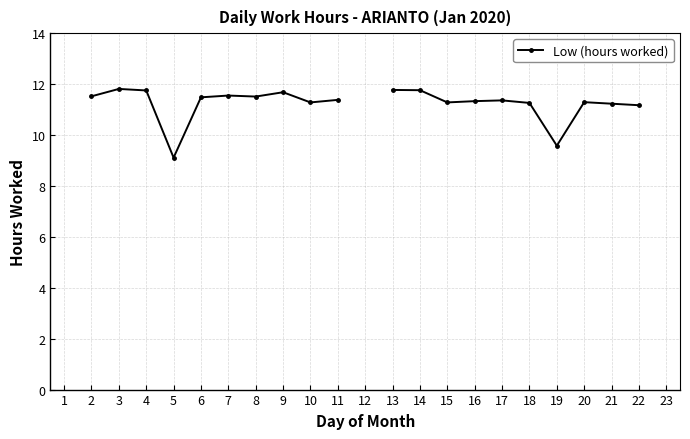

How many values are above zero?

20